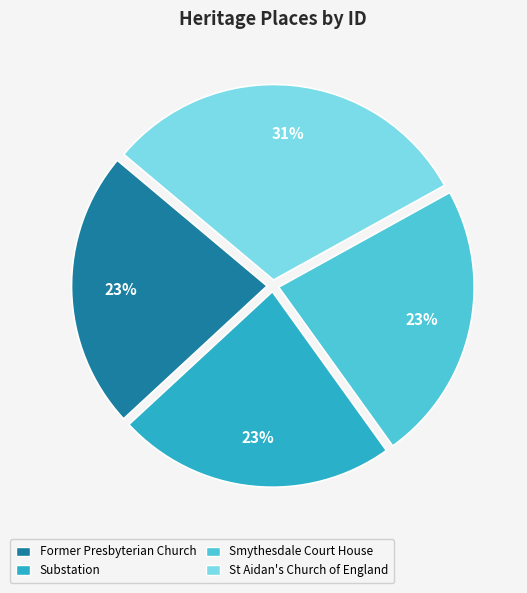

Is it true that St Aidan's Church of England is 19% of the pie?

False